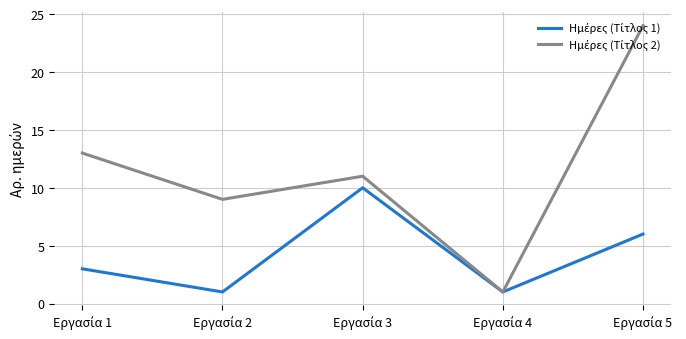

What is the maximum value shown in the chart?

24